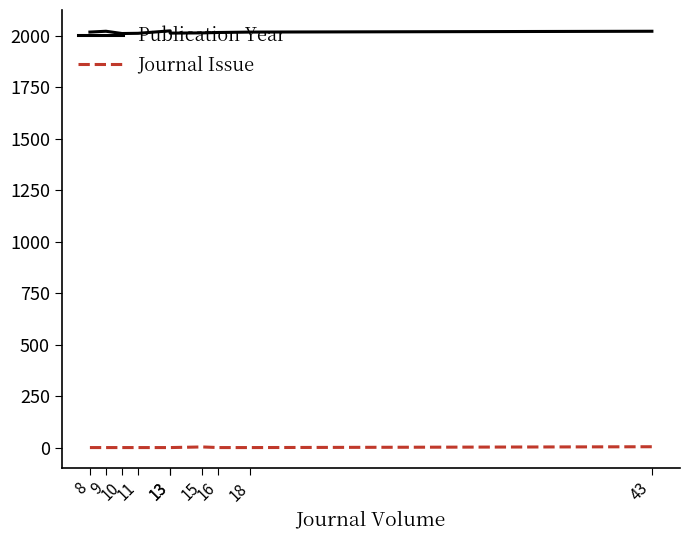

What is the approximate value of Journal Issue at 18?

1